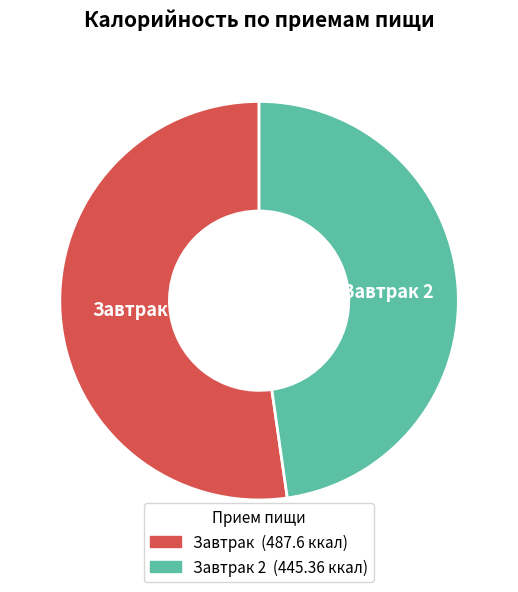

How many segments does this pie chart have?

2